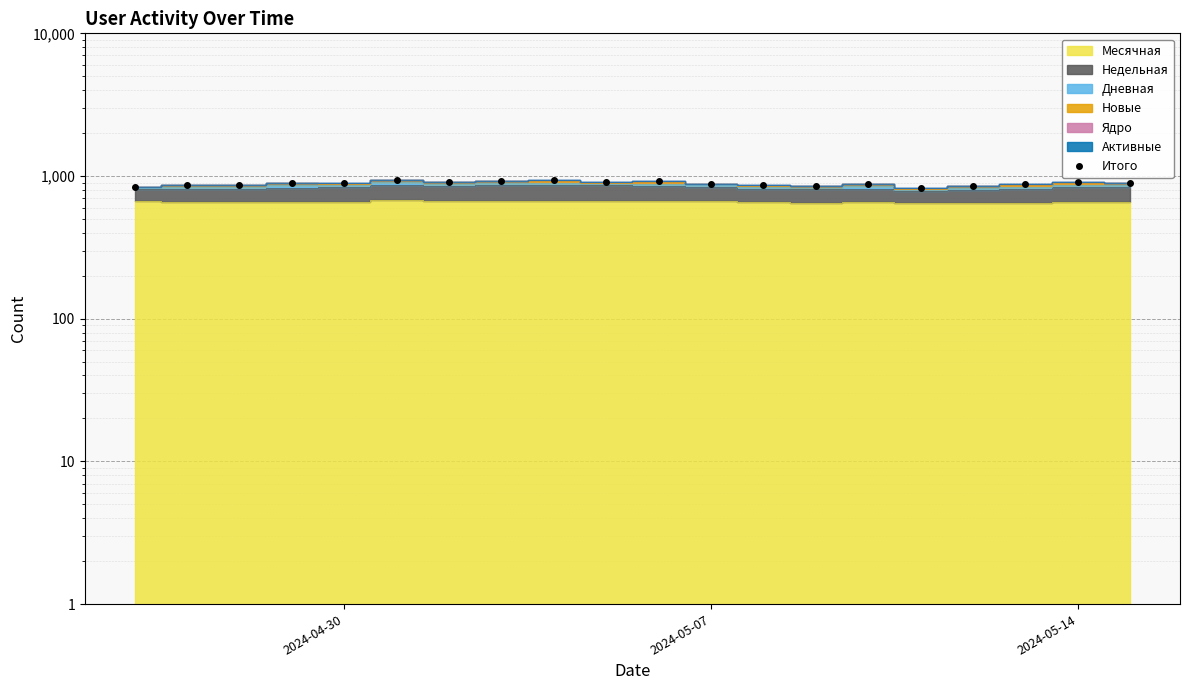

What is the value of the 14th point from the left?

849